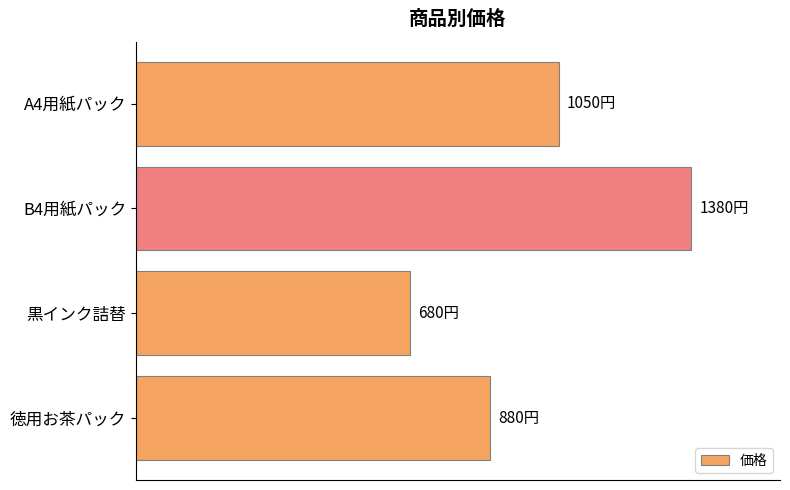

At which category does the chart reach its minimum across all series?

黒インク詰替